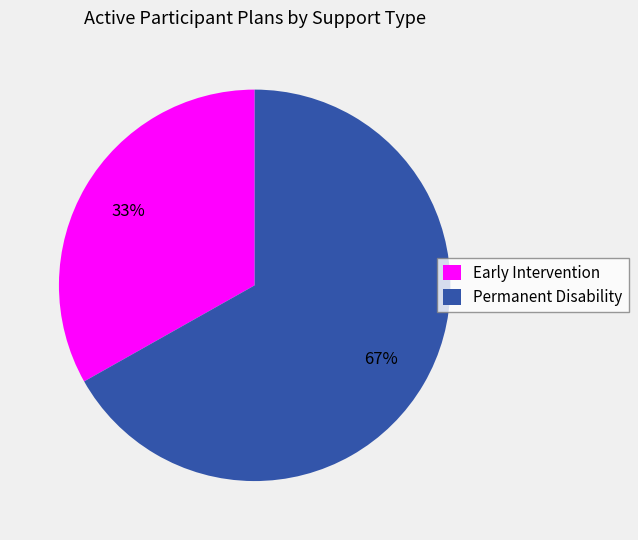

Rank the categories by value from lowest to highest.

Early Intervention, Permanent Disability